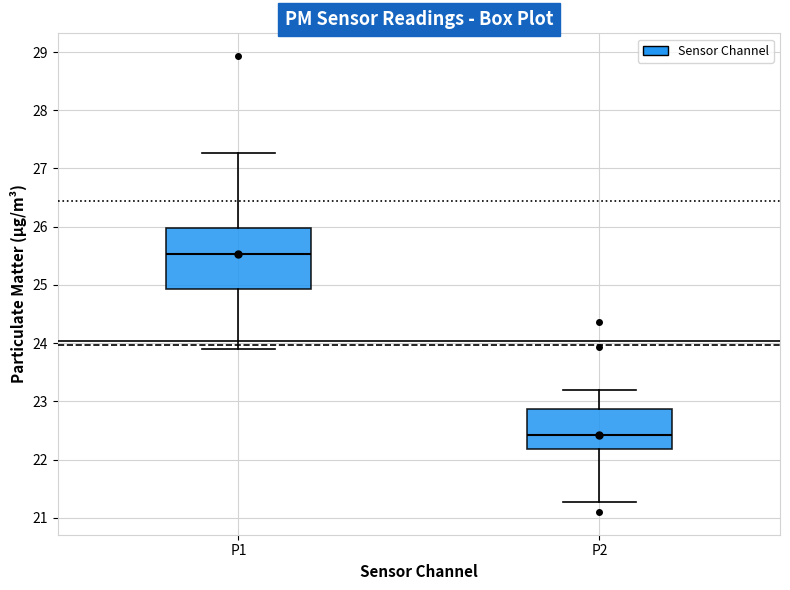

Where does the upper whisker of the box for P2 end on the y-axis? The values are not printed on the chart, so give them approximately, as read against the axis.

23.2